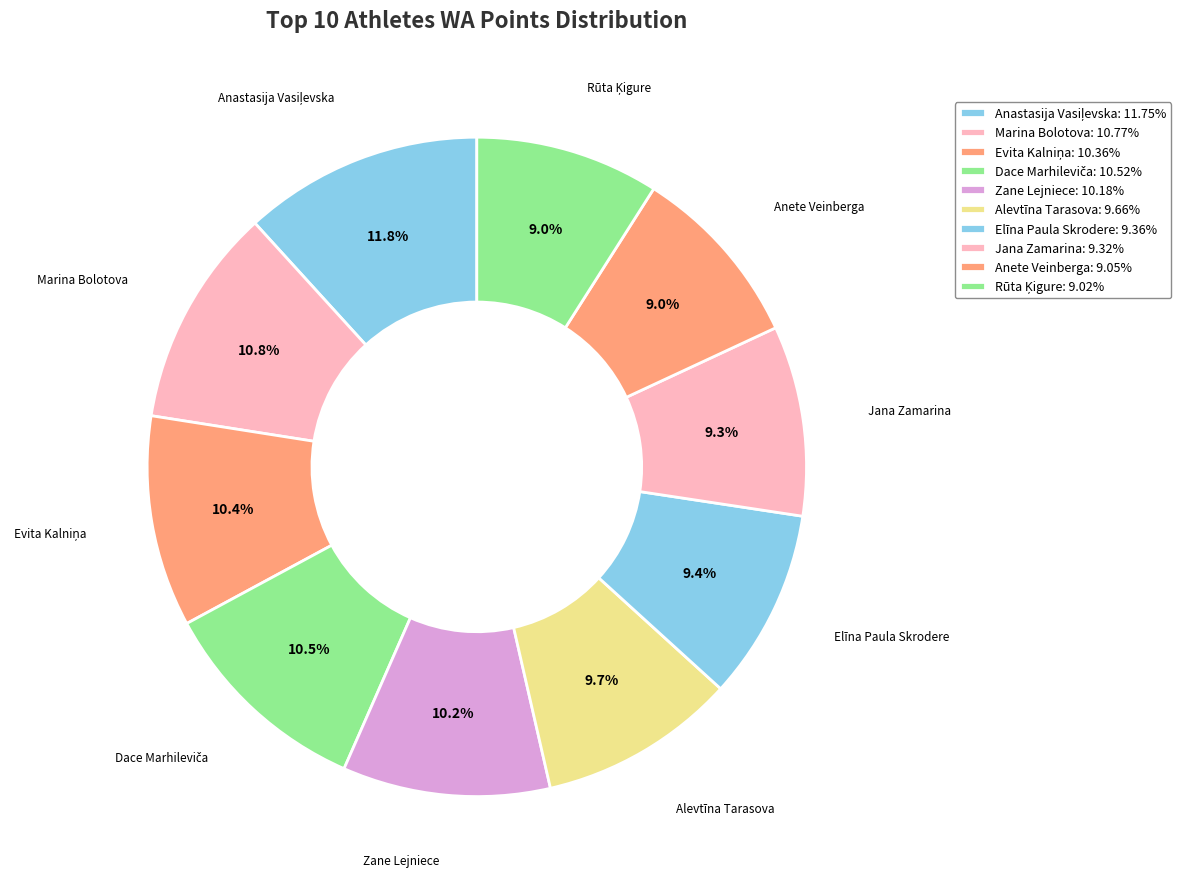

To the nearest percent, what is the difference between the largest and smallest slice percentages?

3%